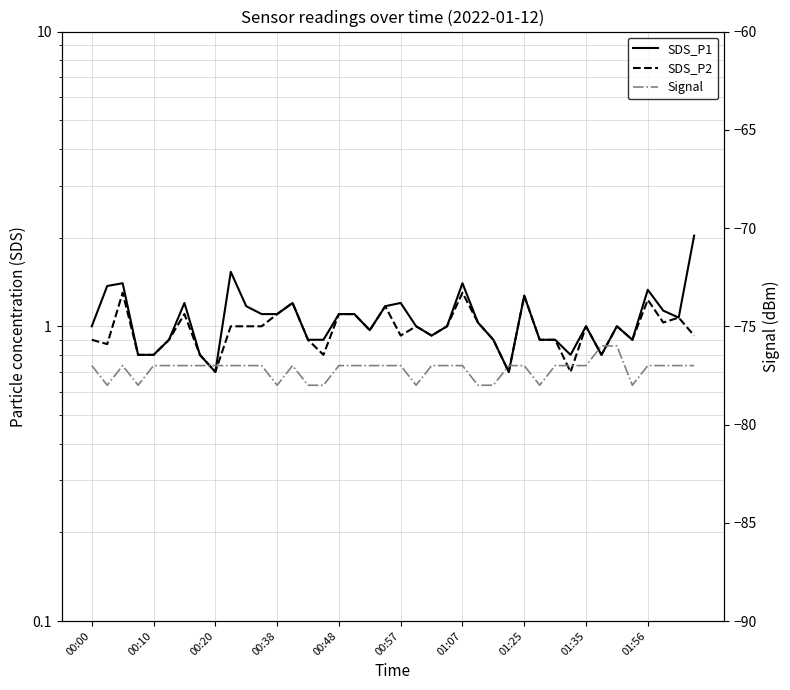

Which series changed the most between 26 and 30?

Signal